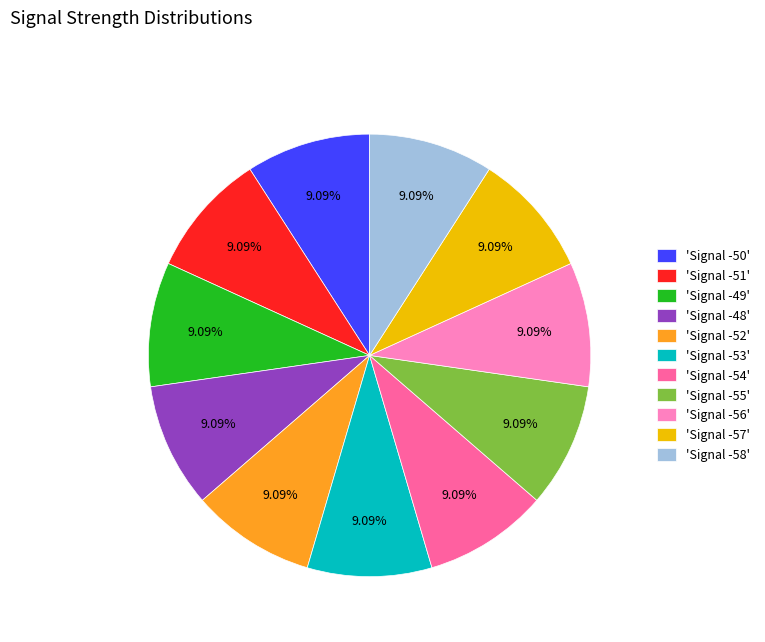

Count the number of slices in the pie.

11